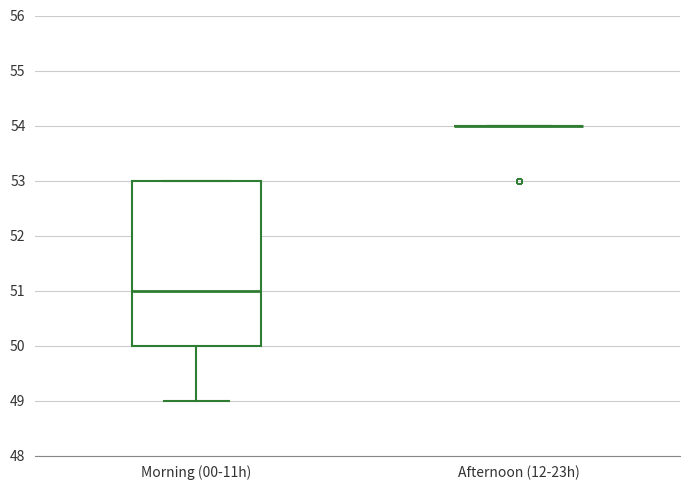

Which box is the tallest, from its lower edge to its upper edge?

Morning (00-11h)